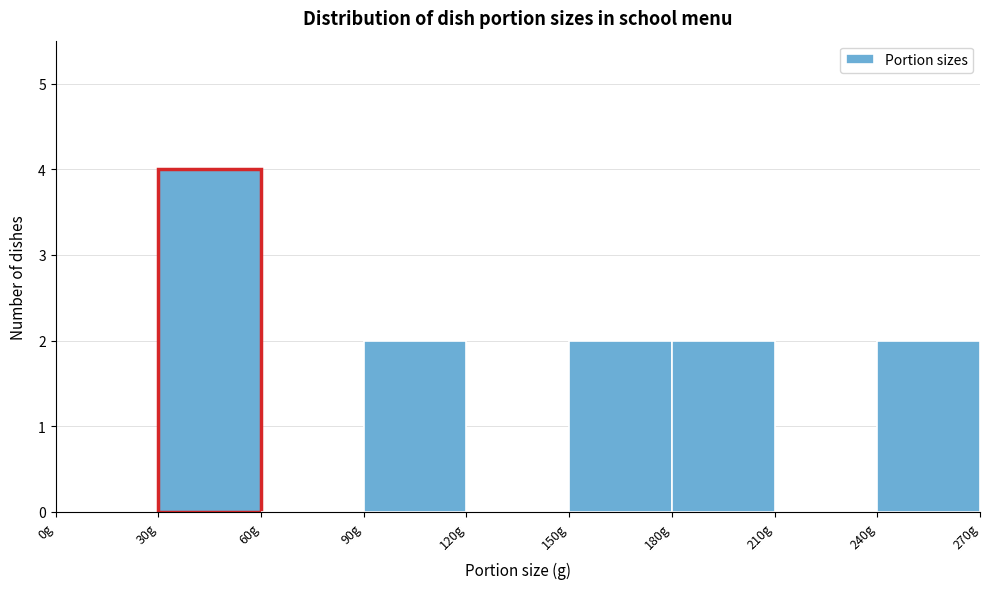

Reading left to right, list every bar in this chart as the range it spans on the x-axis followed by its height. The values are not printed on the chart, so give them approximately, as read against the axis.

0 to 30: 0
30 to 60: 4
60 to 90: 0
90 to 120: 2
120 to 150: 0
150 to 180: 2
180 to 210: 2
210 to 240: 0
240 to 270: 2